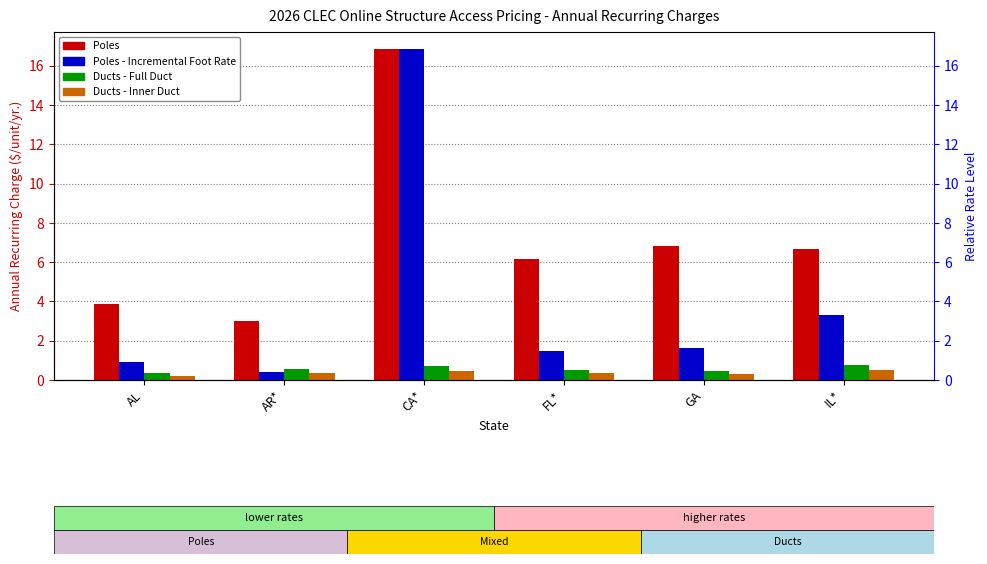

What is the difference between the maximum and minimum values in the Ducts - Inner Duct series?

0.3